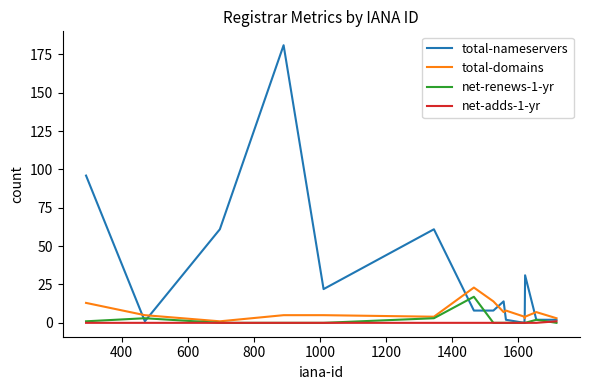

Which series has the largest total across all categories?

total-nameservers